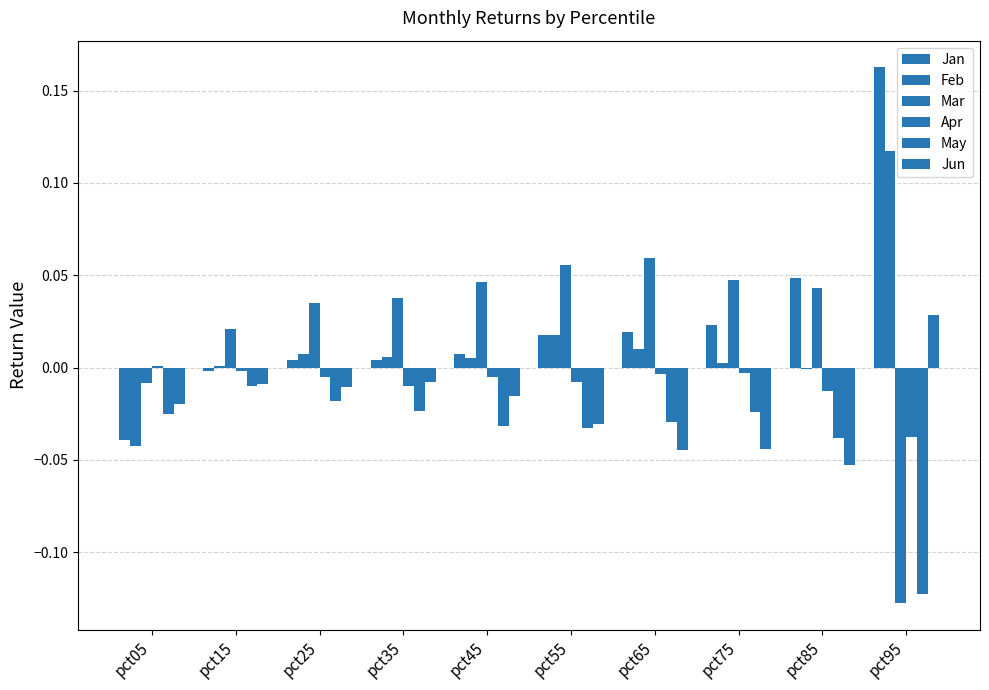

How many groups of bars are there?

10